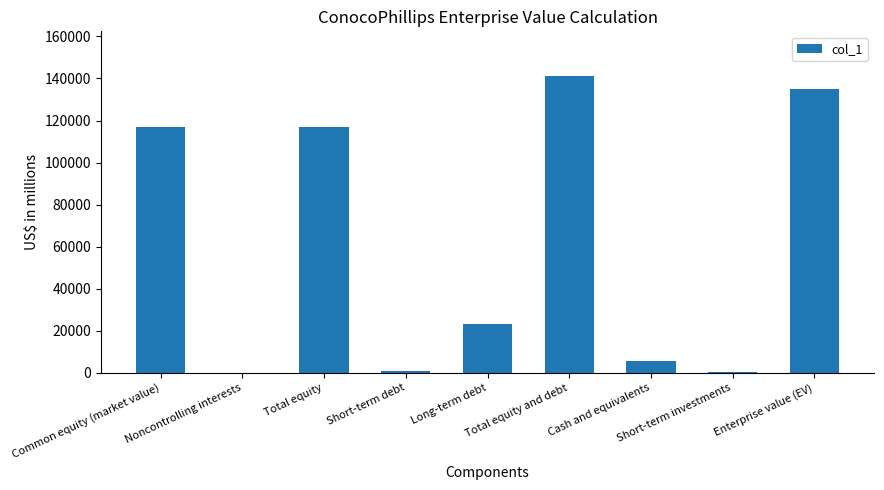

What is the sum of the values at Total equity and Cash and equivalents?

122513